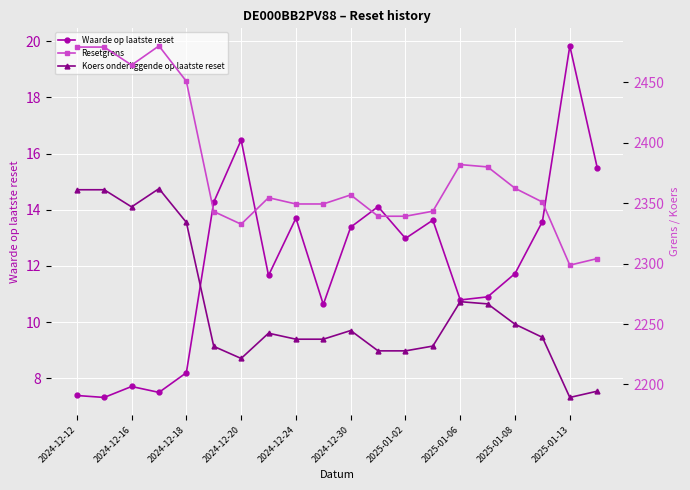

At which label is Waarde op laatste reset closest to 13?

2025-01-02